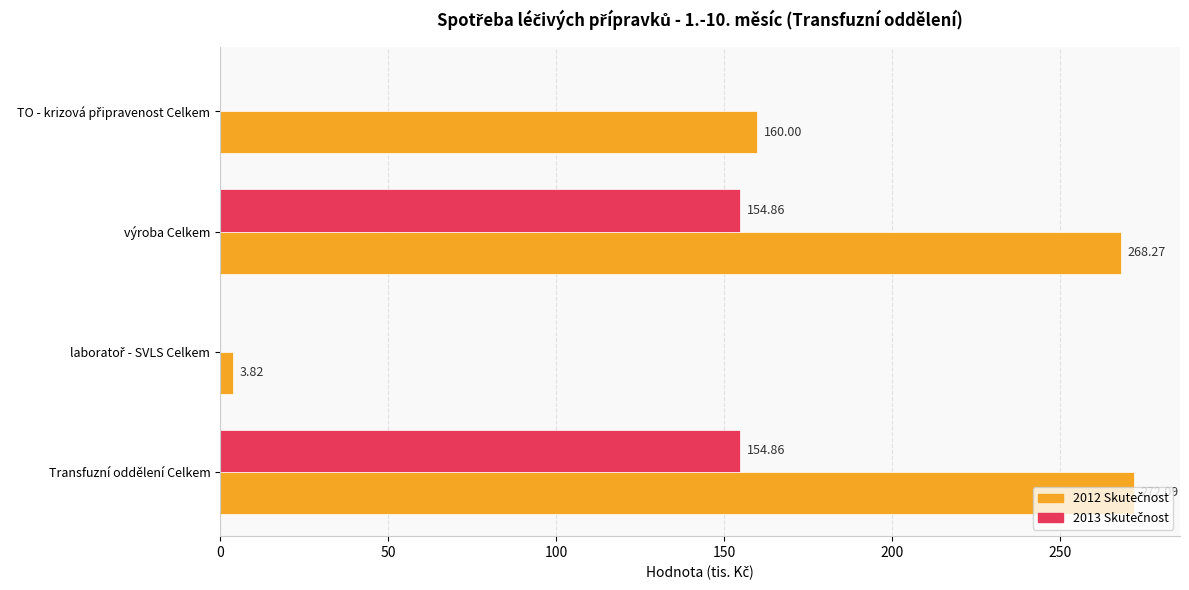

At which category does the chart reach its peak across all series?

Transfuzní oddělení Celkem